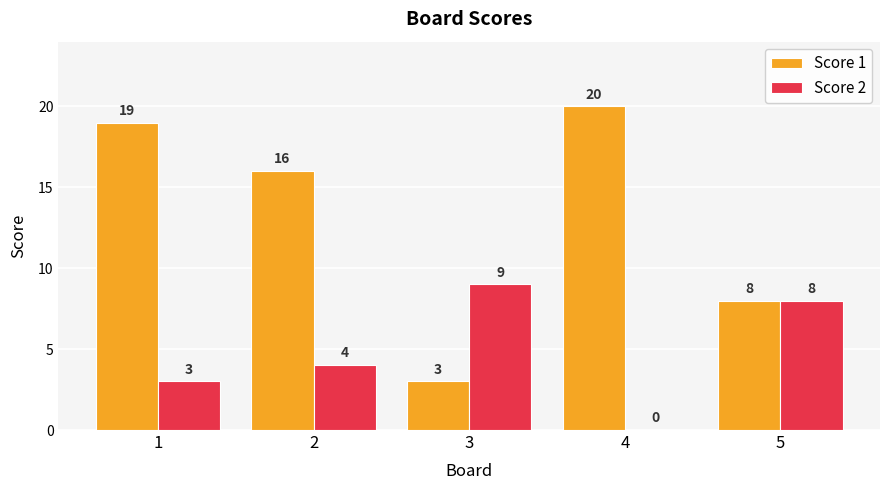

Is it true that Score 2 equals 1 at 1?

False